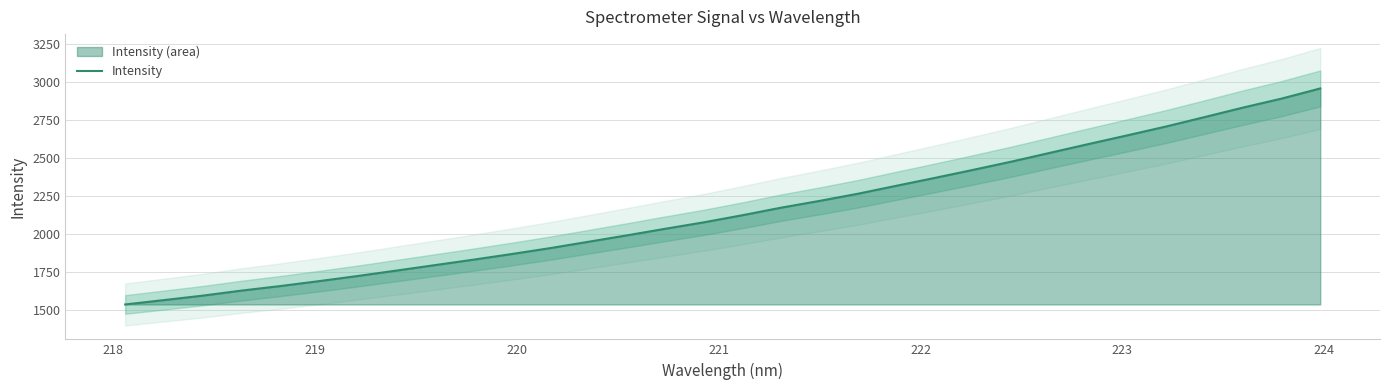

What is the minimum value for Intensity?

1536.9